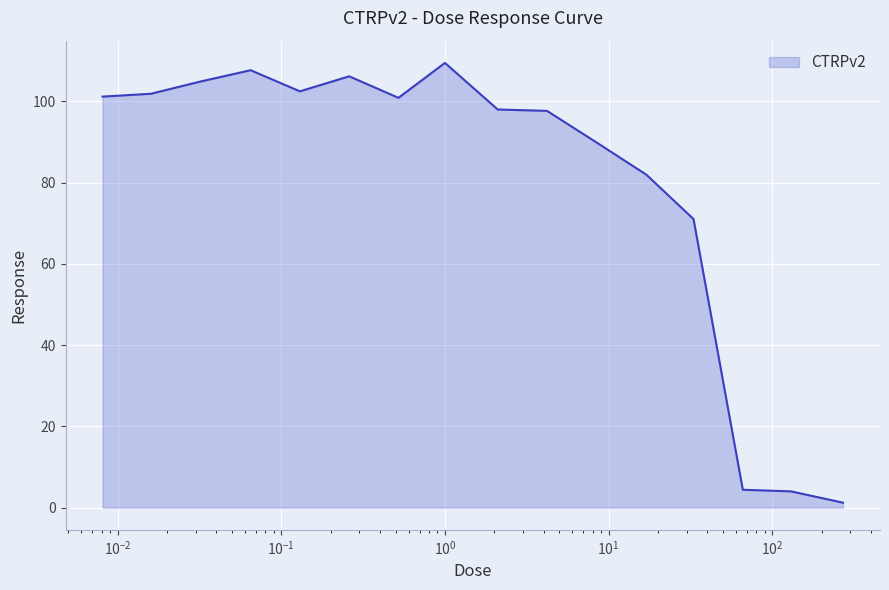

What is the maximum value shown in the chart?

109.5